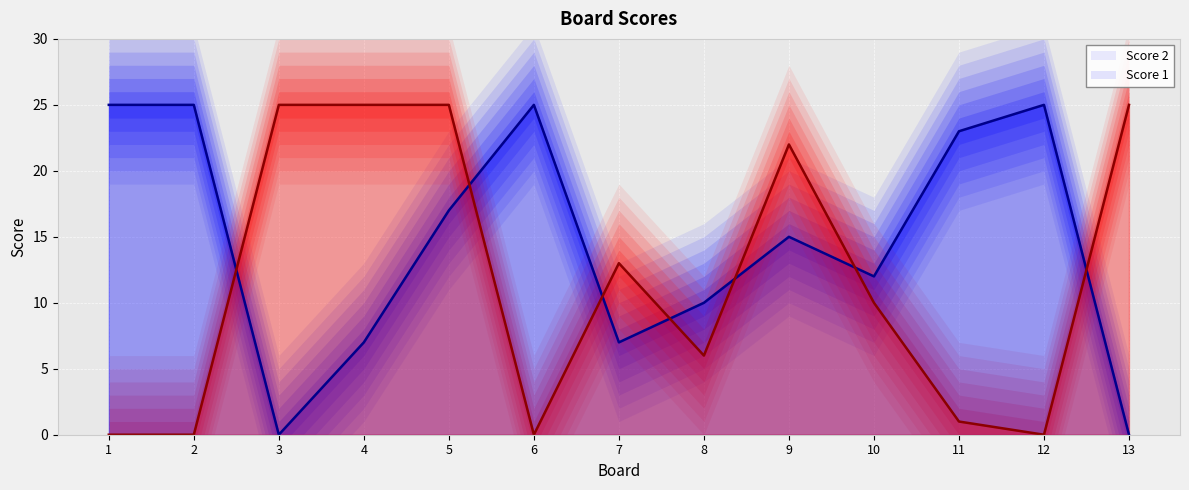

Rank the series by their average value, from highest to lowest.

Score 2, Score 1